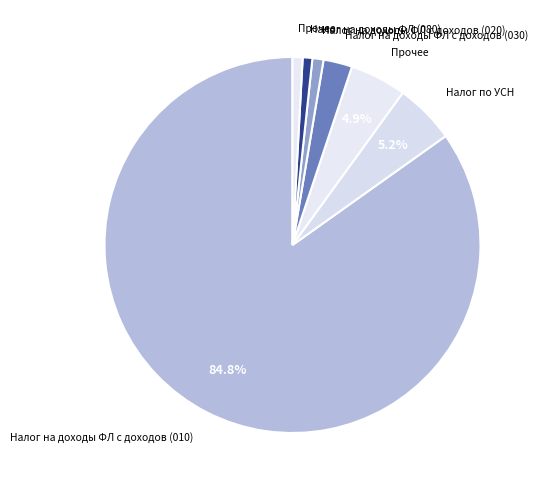

How many segments does this pie chart have?

7